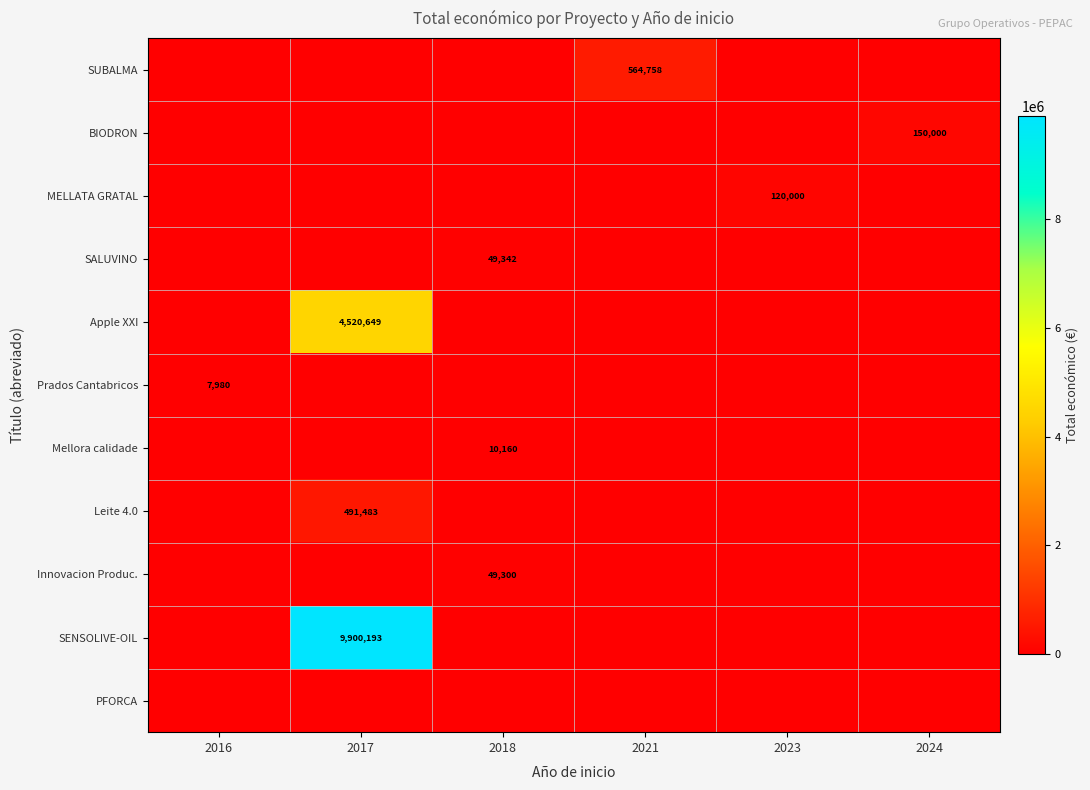

Which series has the largest range (max minus min)?

SENSOLIVE-OIL